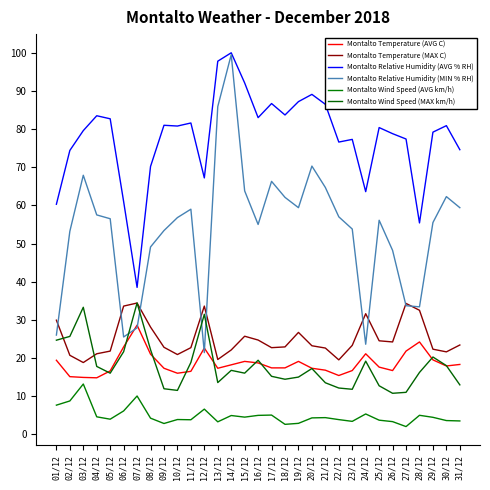

What is the difference between the maximum and minimum values in the Montalto Temperature (MAX C) series?

15.6